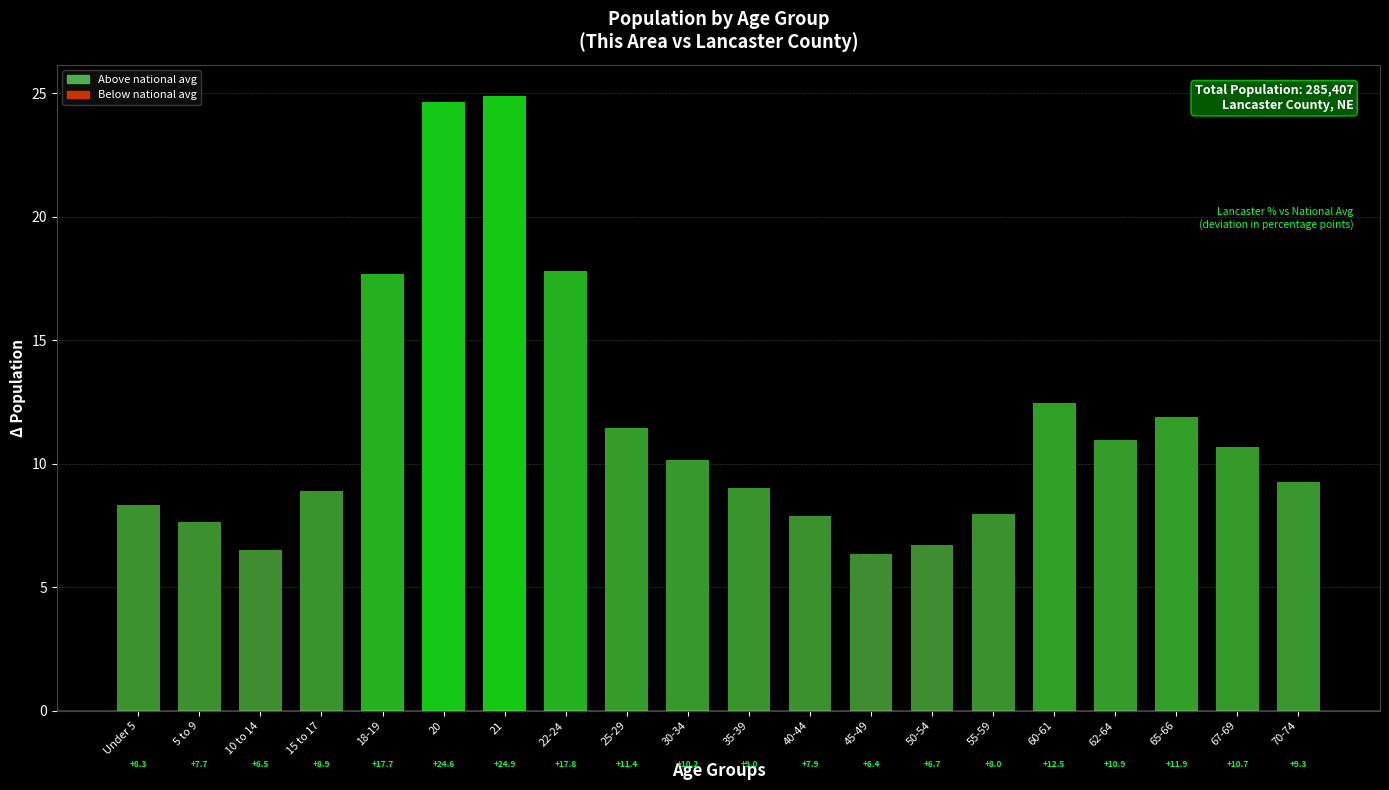

What is the difference between the second highest and second lowest values?

18.1